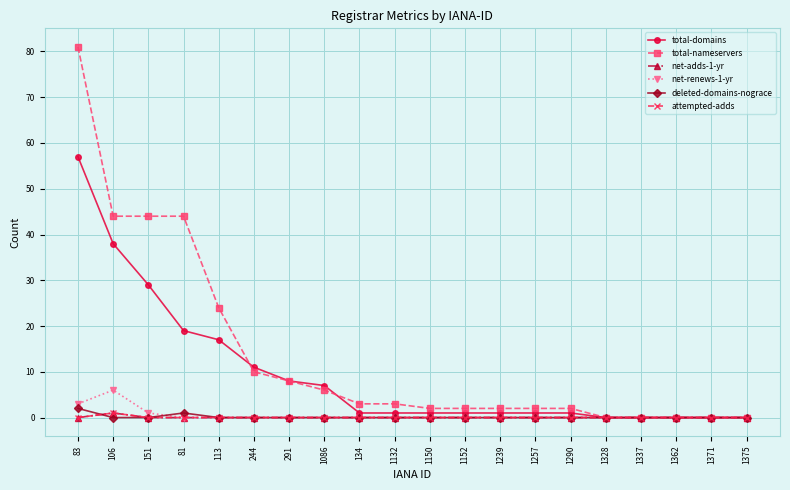

Is this an area chart (filled region under the line)?

No